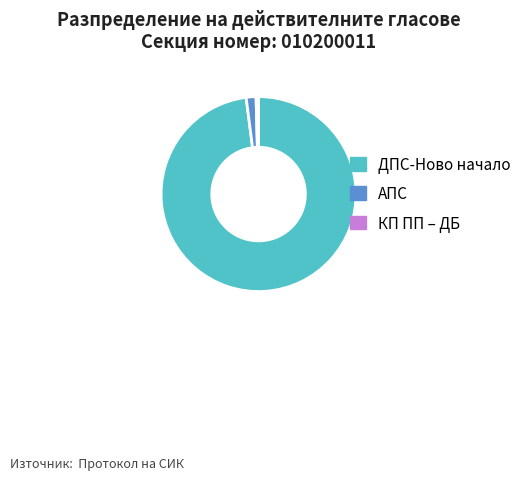

Is there a majority slice in this chart?

Yes